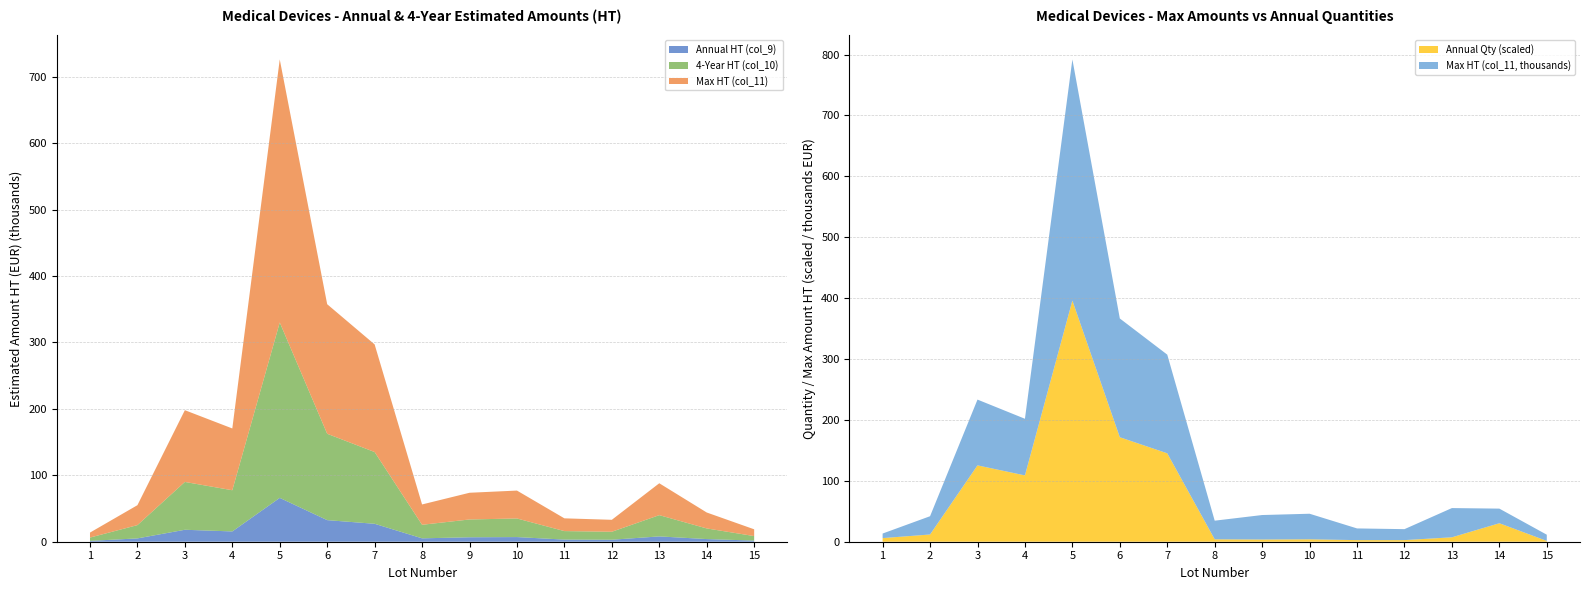

What is the maximum value for Annual Qty (scaled)?

396.0